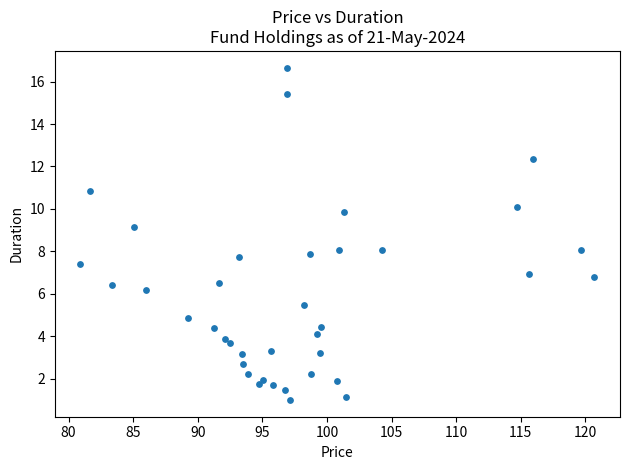

What is the range of Y values (max minus min)?

15.7